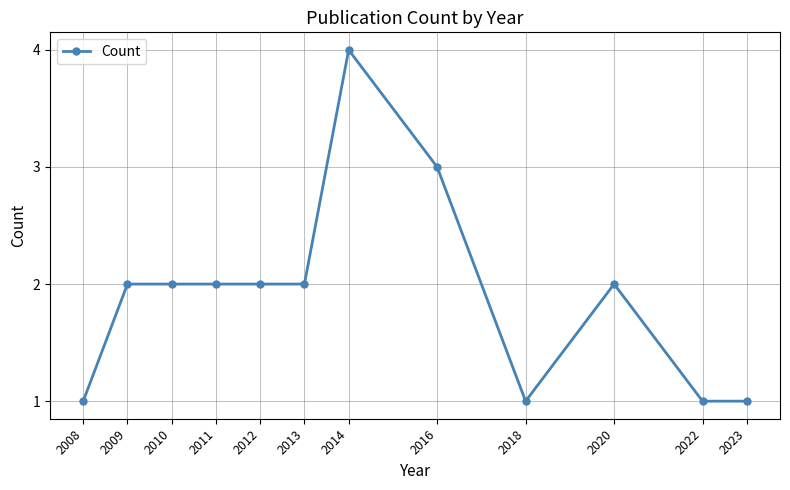

What is the minimum value shown in the chart?

1